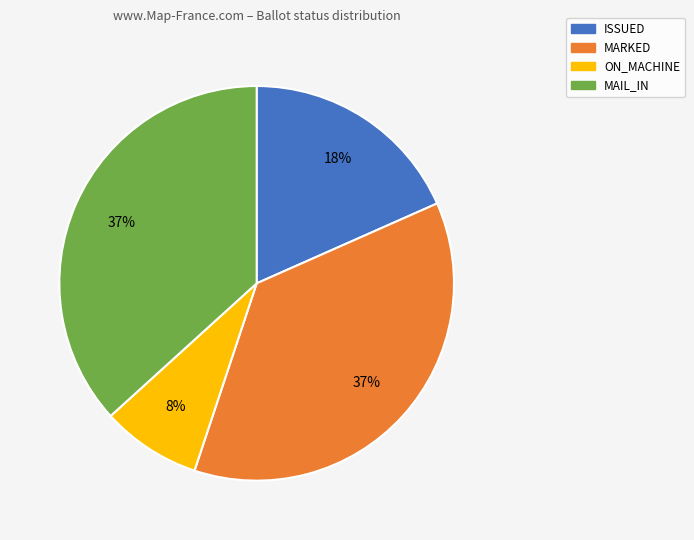

Is there a majority slice in this chart?

No